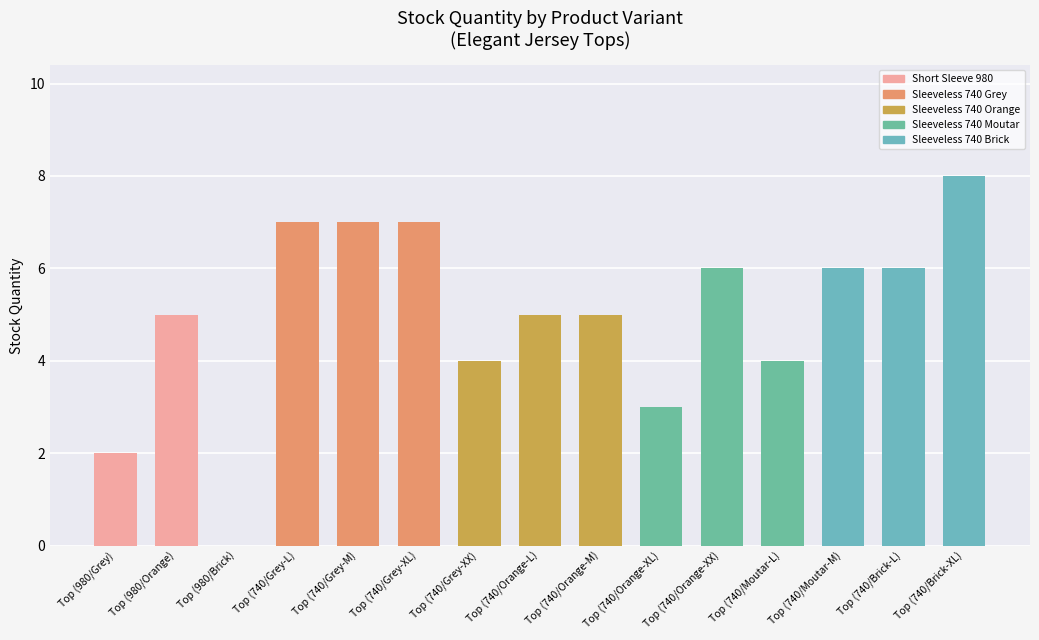

Which label corresponds to the largest value in the chart?

Top (740/Brick-XL)